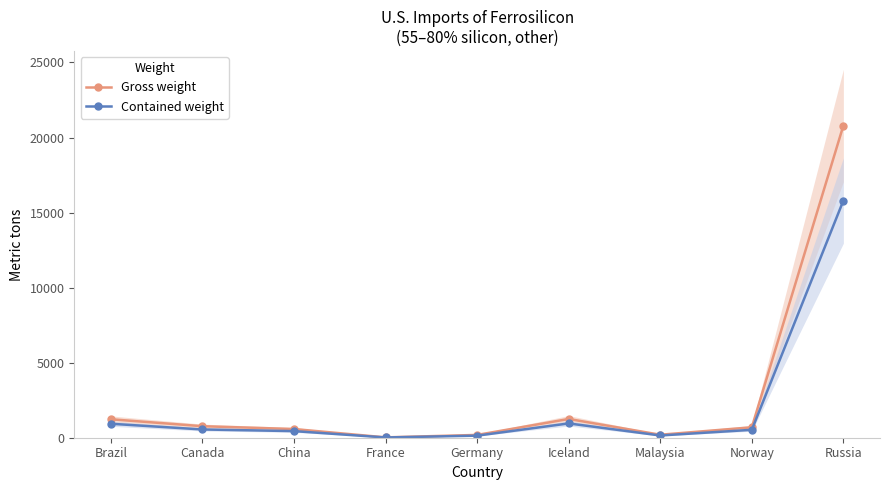

What is the lowest value of the Gross weight series?

23